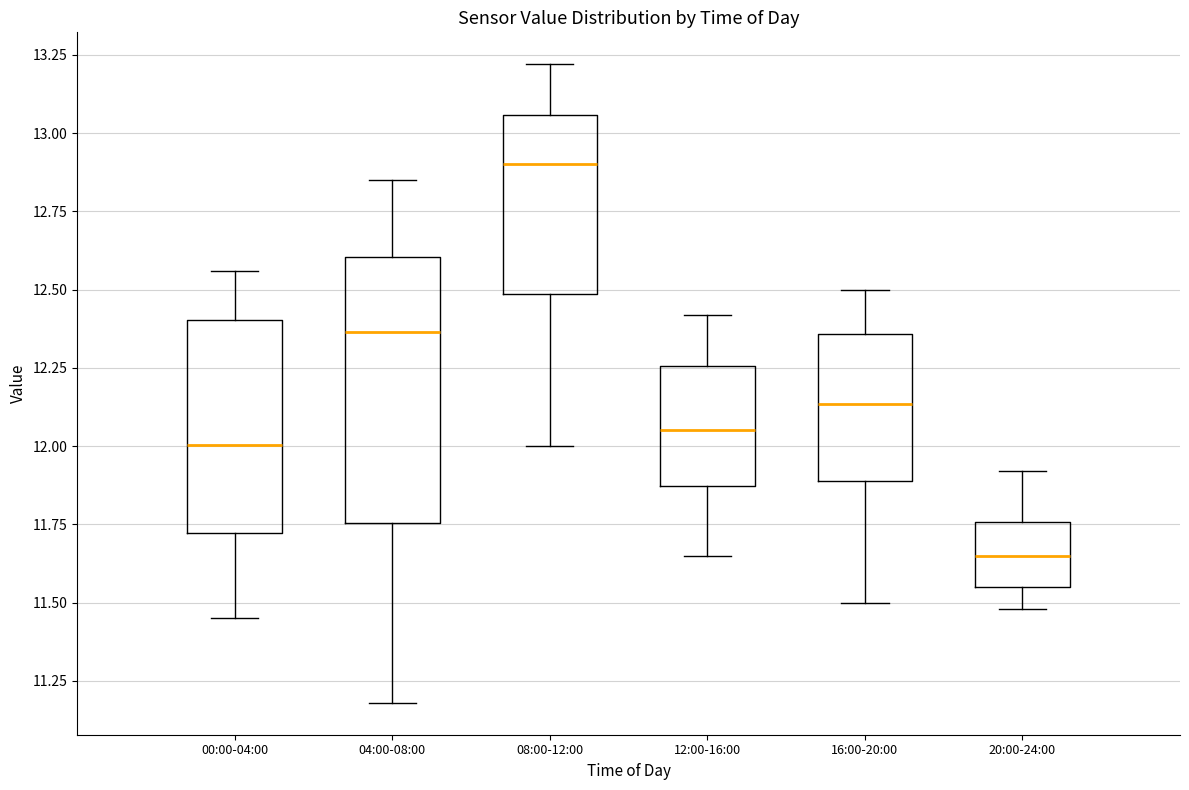

Reading left to right, transcribe this box plot: for each box, give where its median line is, the range the box spans, and where its two whiskers end, as read against the y-axis. The values are not printed on the chart, so give them approximately, as read against the axis.

00:00-04:00: median 12.00, box 11.70 to 12.40, whiskers 11.45 to 12.55
04:00-08:00: median 12.35, box 11.75 to 12.60, whiskers 11.20 to 12.85
08:00-12:00: median 12.90, box 12.50 to 13.05, whiskers 12.00 to 13.20
12:00-16:00: median 12.05, box 11.85 to 12.25, whiskers 11.65 to 12.40
16:00-20:00: median 12.15, box 11.90 to 12.35, whiskers 11.50 to 12.50
20:00-24:00: median 11.65, box 11.55 to 11.75, whiskers 11.50 to 11.90